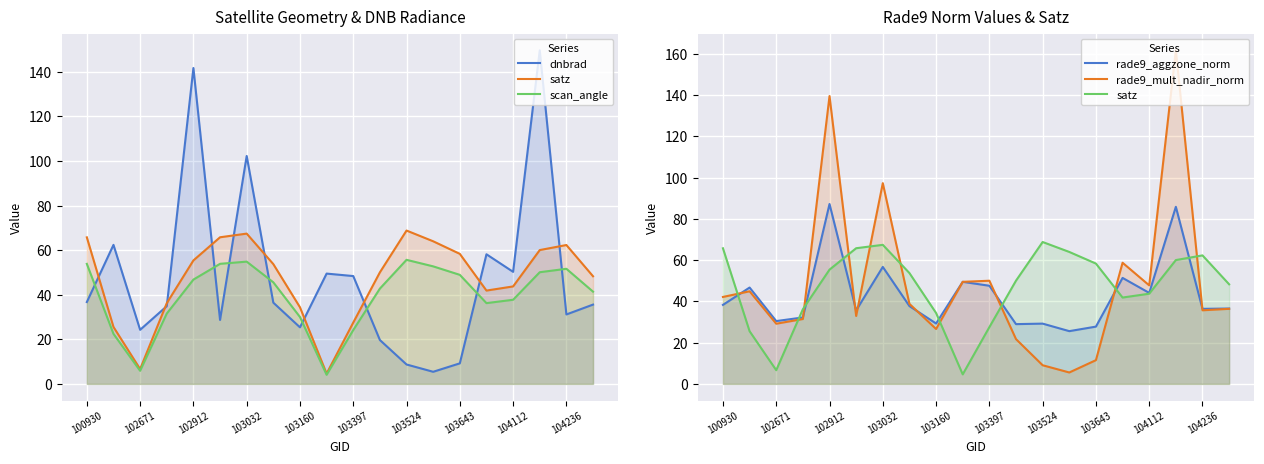

How many interior local valleys does the scan_angle series have?

3